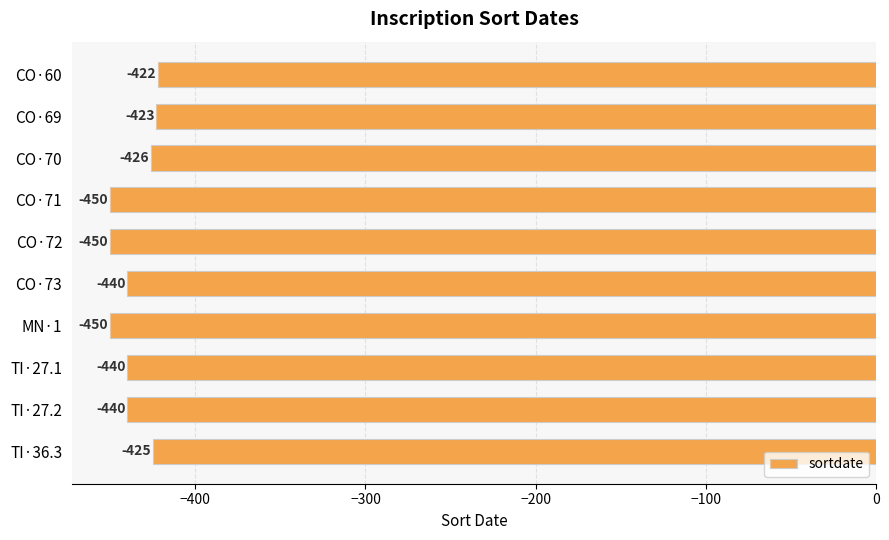

Reading top to bottom, extract all data points from this chart.

CO·60=-422	CO·69=-423	CO·70=-426	CO·71=-450	CO·72=-450	CO·73=-440	MN·1=-450	TI·27.1=-440	TI·27.2=-440	TI·36.3=-425